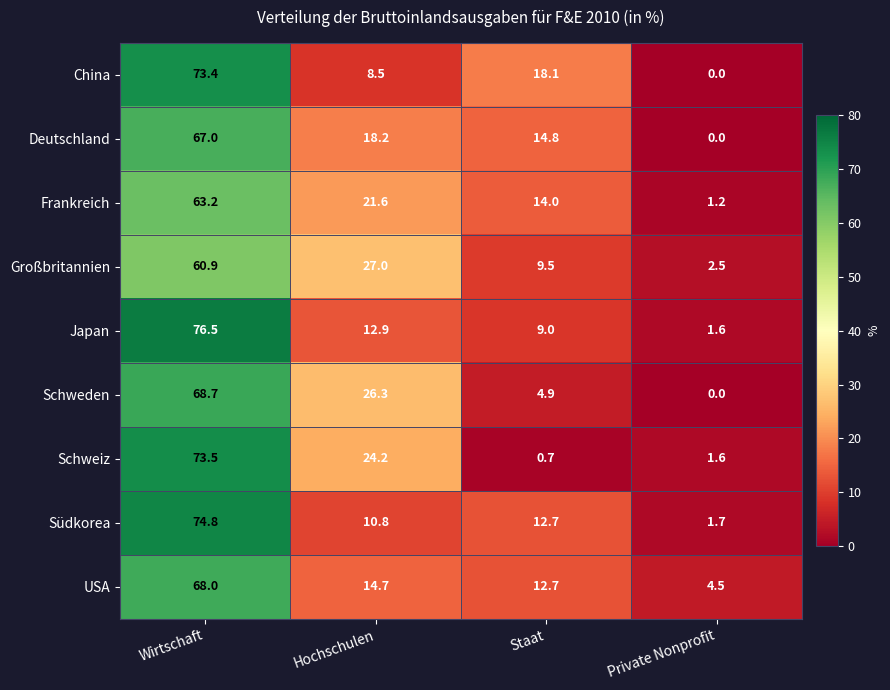

List the labels in order of Südkorea value, smallest first.

Private Nonprofit, Hochschulen, Staat, Wirtschaft